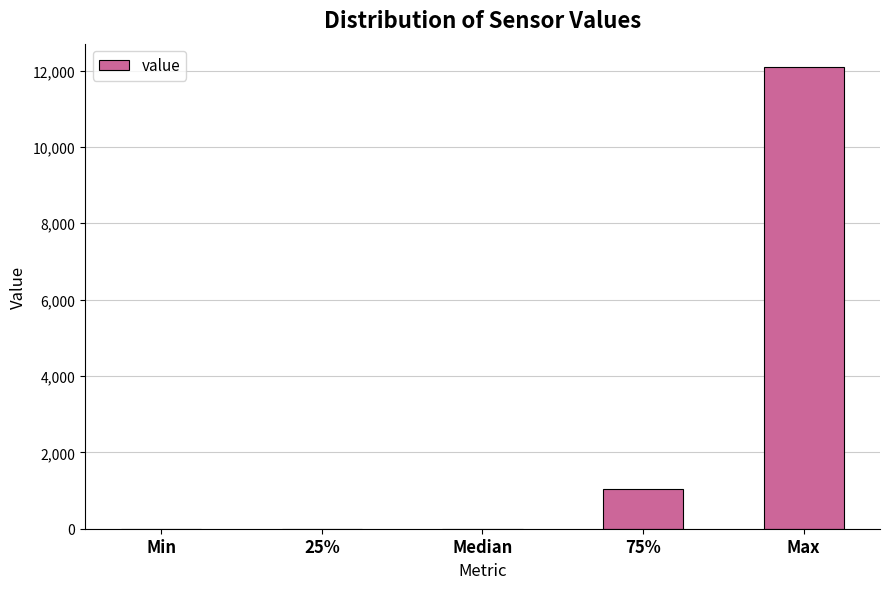

Reading left to right, transcribe all the data shown in this chart.

Min=0	25%=0	Median=0	75%=1052	Max=12100